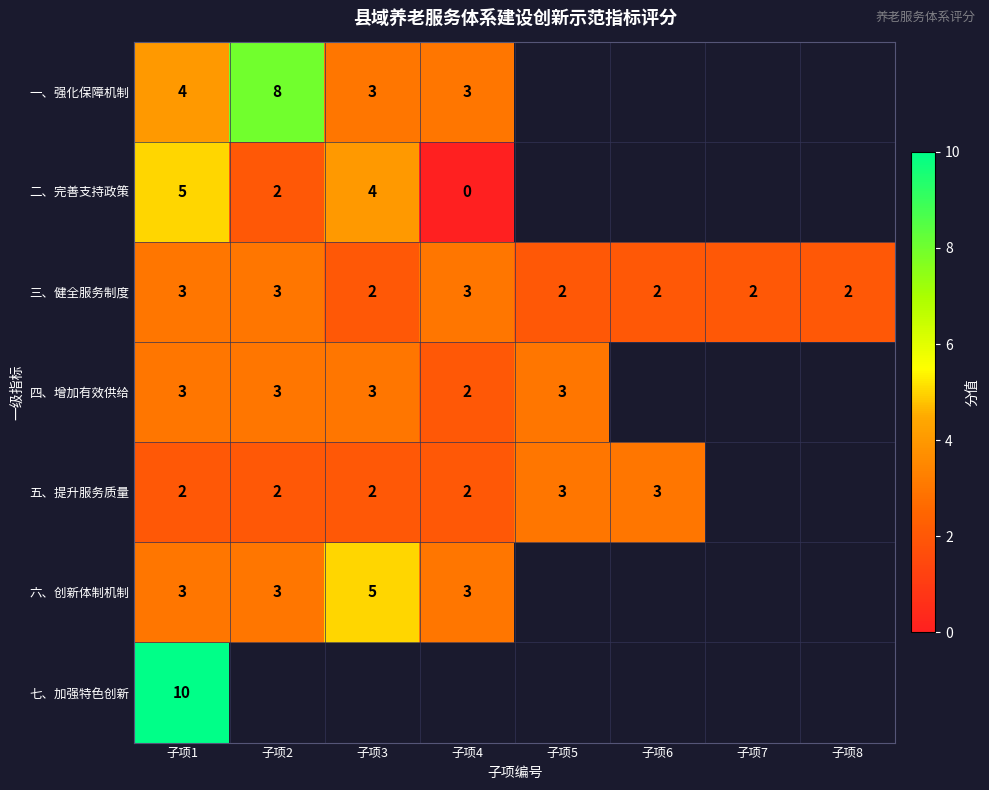

Which category has the highest value across all series?

子项1